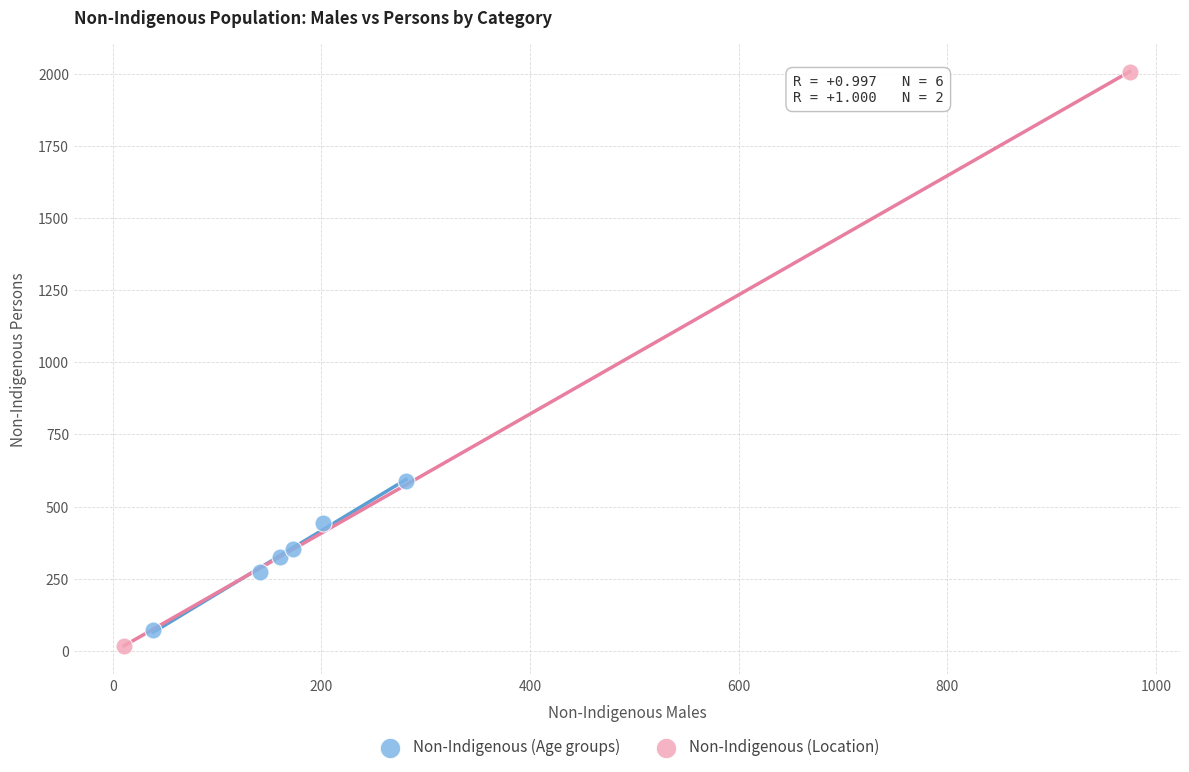

What are all the series names shown in the legend?

Non-Indigenous (Age groups), Non-Indigenous (Location)